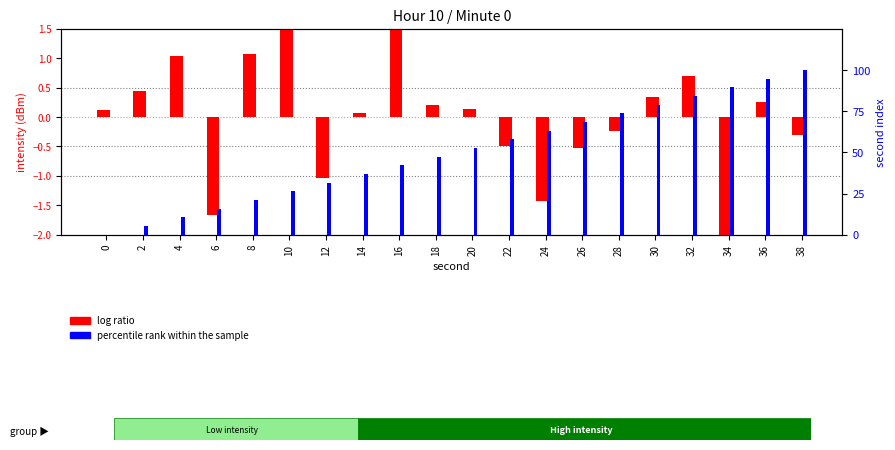

At 6, list the series in order from largest to smallest.

percentile rank within the sample, log ratio